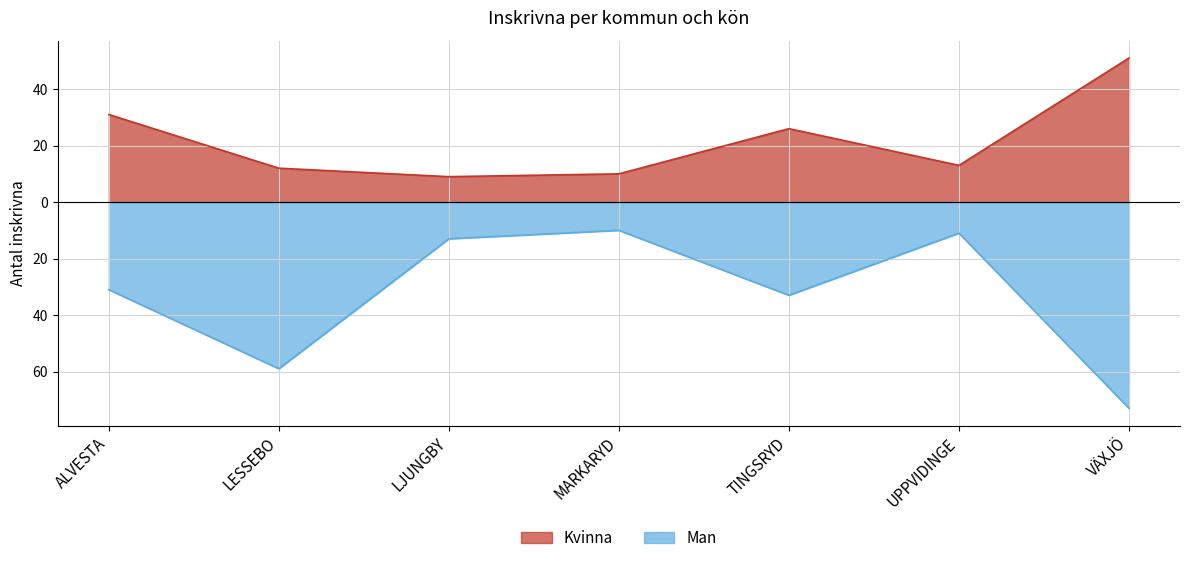

Does the chart display data point markers on the line(s)?

No